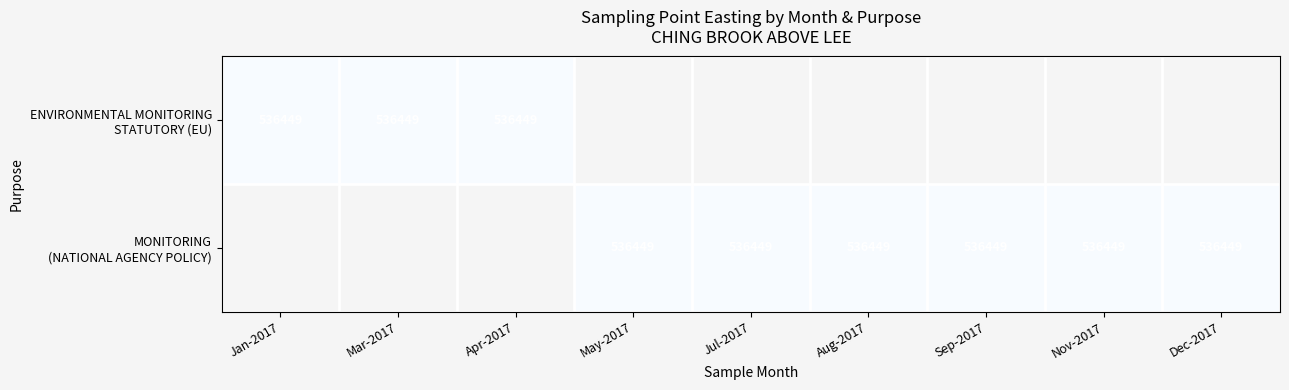

Is the value of ENVIRONMENTAL MONITORING STATUTORY (EU) at Aug-2017 greater than the value of MONITORING (NATIONAL AGENCY POLICY) at Nov-2017?

No